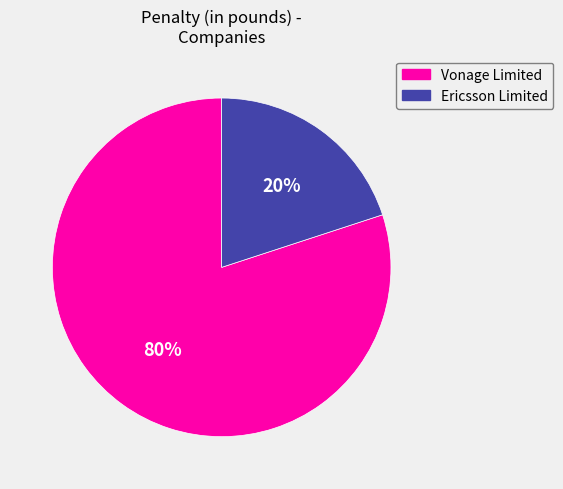

What is the largest slice in the pie chart?

Vonage Limited